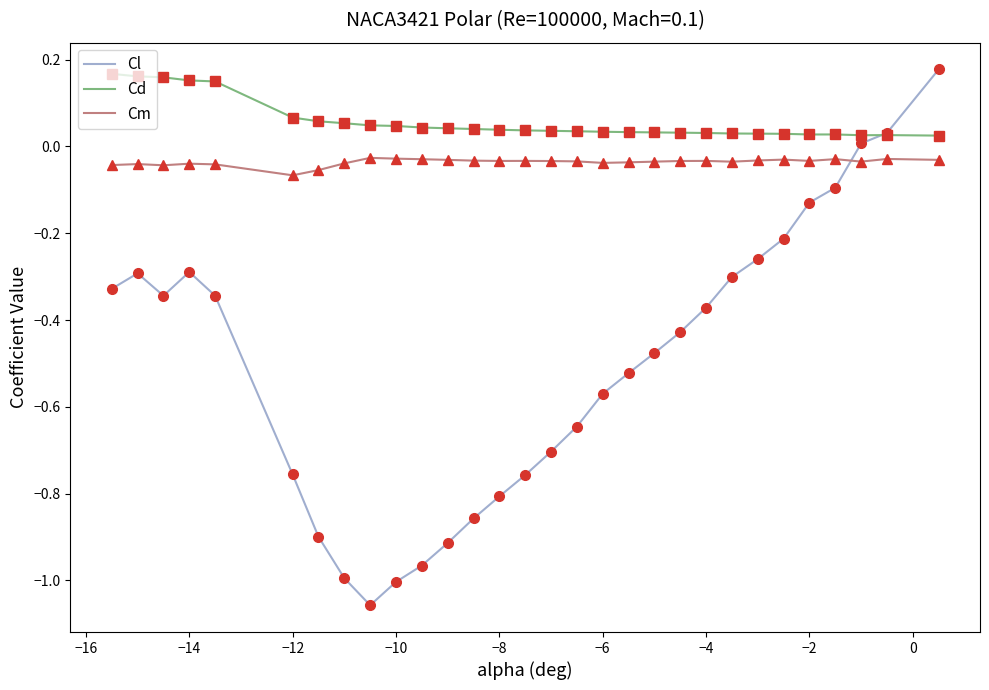

True or false: Cm and Cl cross at least once.

True